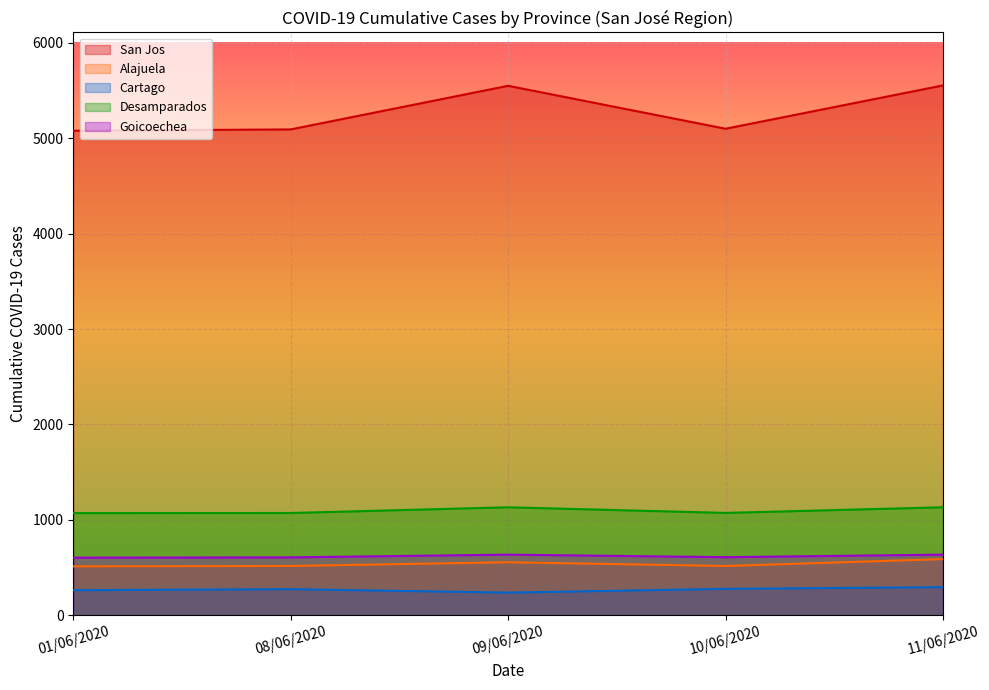

What is the difference between the Goicoechea values at 09/06/2020 and 08/06/2020?

29